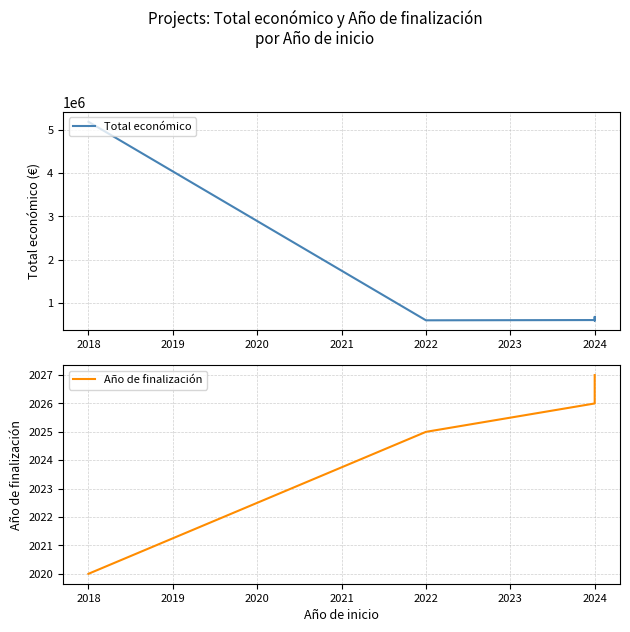

Is it true that Total económico equals 978726.0 at 2024?

False